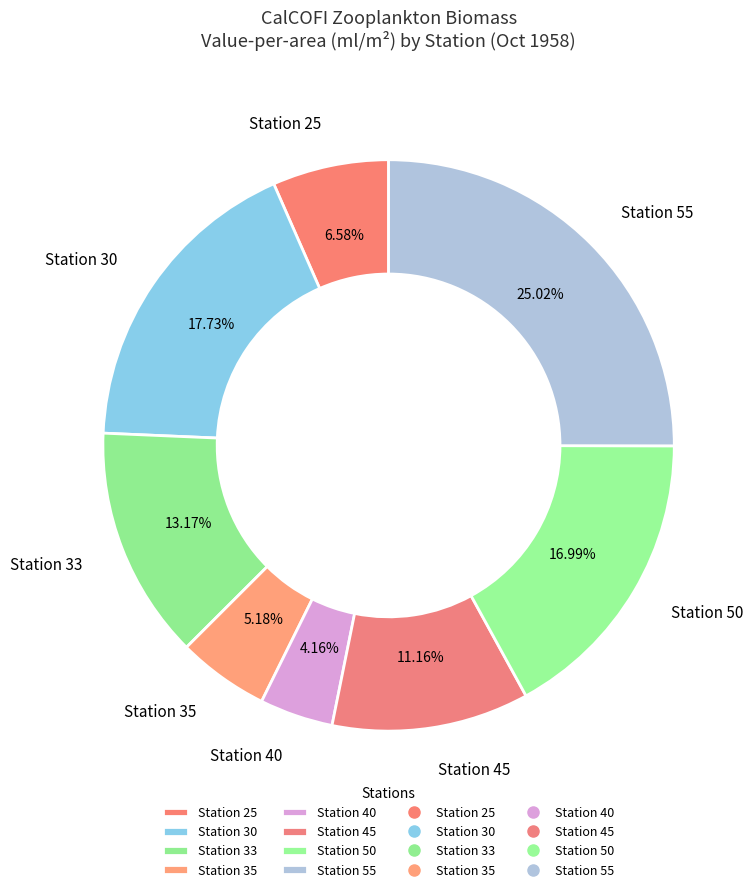

What is the largest slice in the pie chart?

Station 55